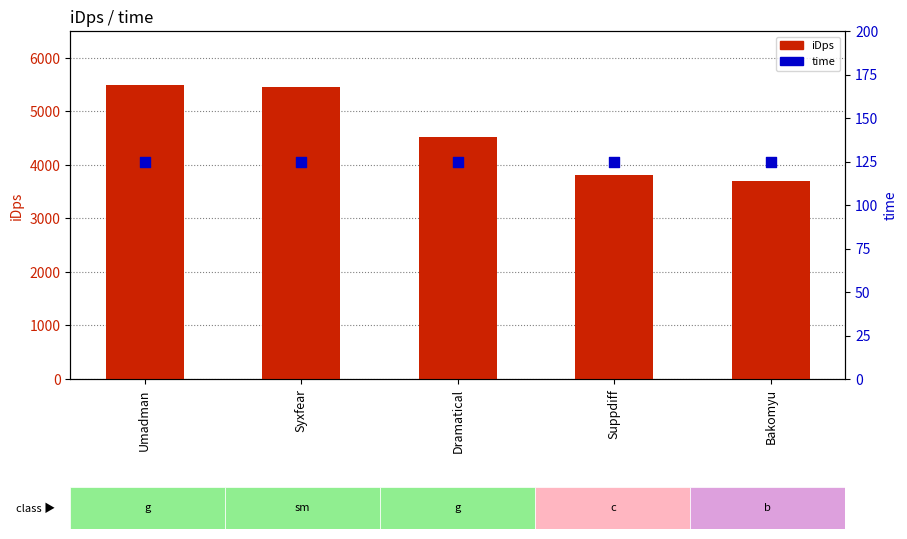

At which category is the sum across all series the highest?

Umadman